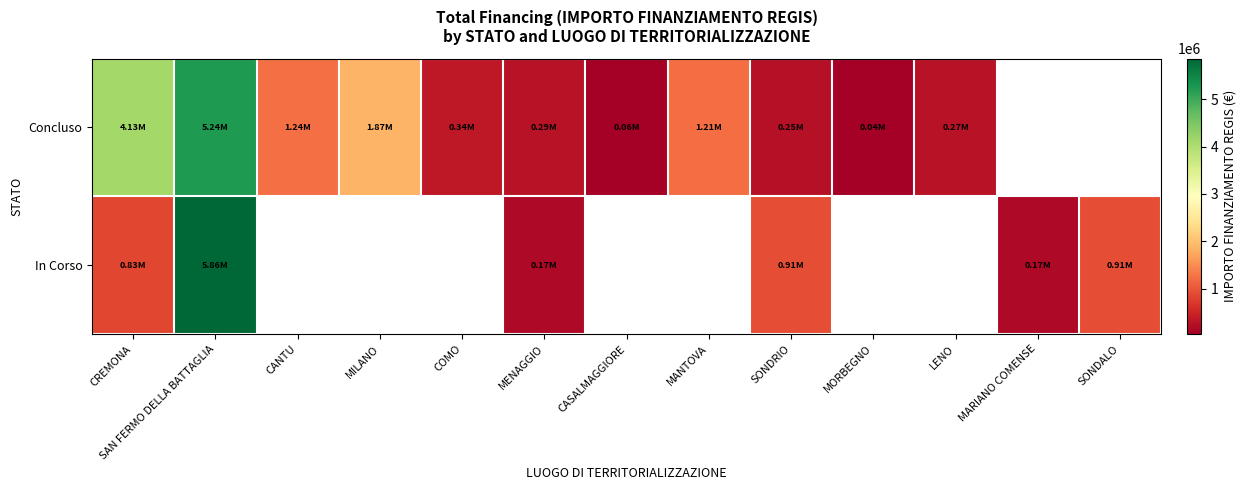

Rank the categories by Concluso value from highest to lowest.

SAN FERMO DELLA BATTAGLIA, CREMONA, MILANO, CANTU, MANTOVA, COMO, MENAGGIO, LENO, SONDRIO, CASALMAGGIORE, MARIANO COMENSE, SONDALO, MORBEGNO